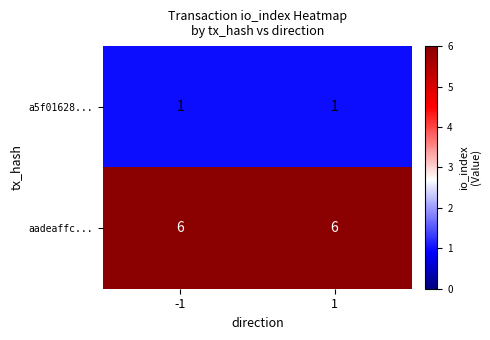

The aadeaffc... series shows 9 at 1. True or false?

False